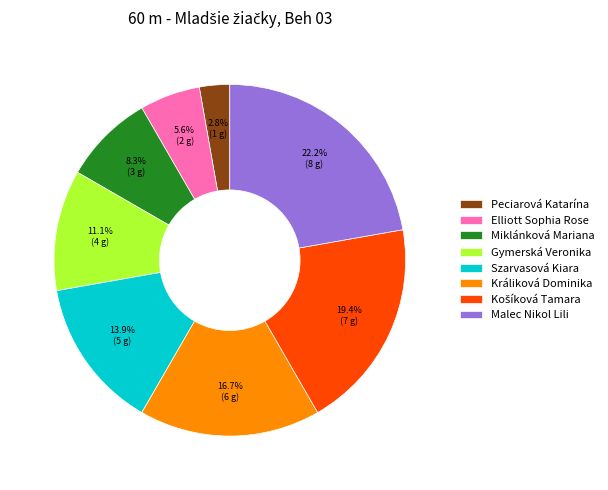

What is the largest slice in the pie chart?

Malec Nikol Lili